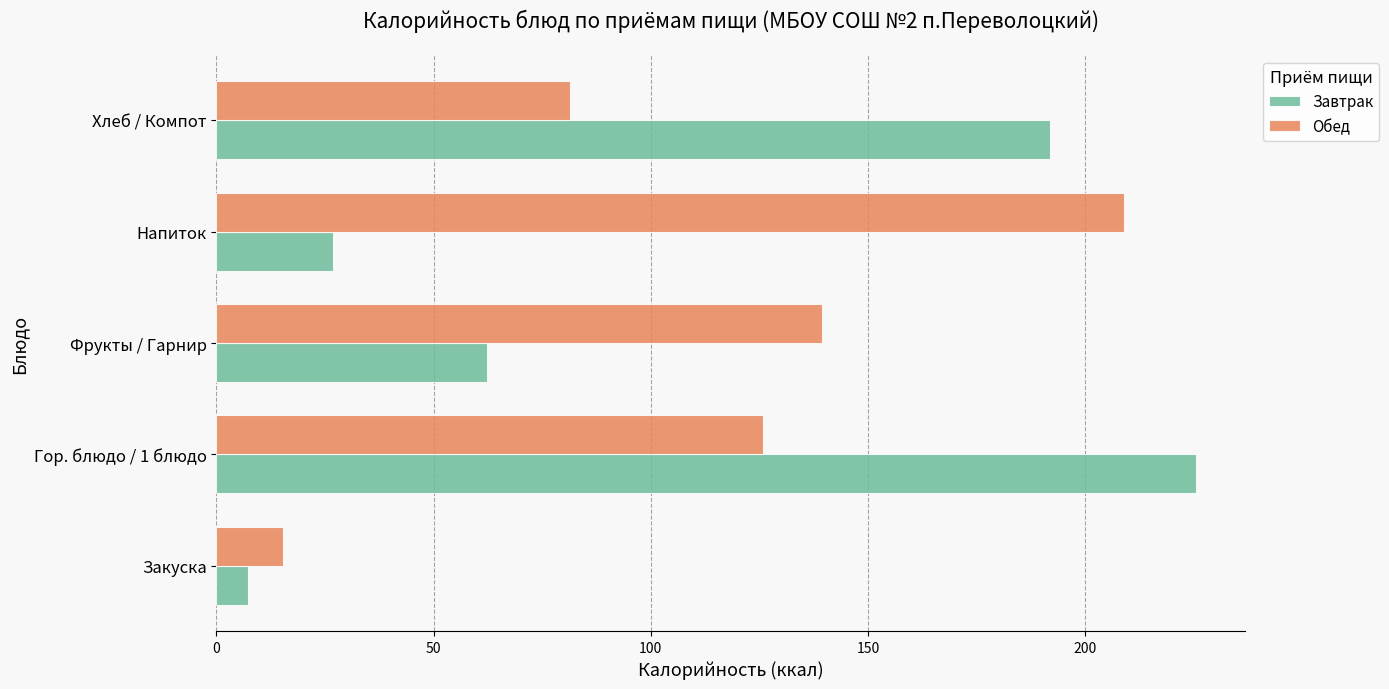

What is the smallest value displayed?

7.4